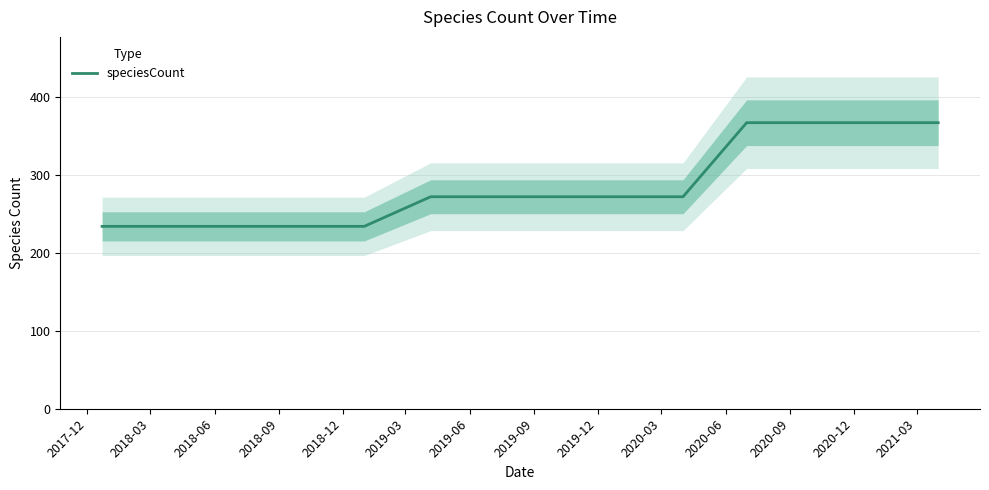

What is the maximum value for speciesCount?

367